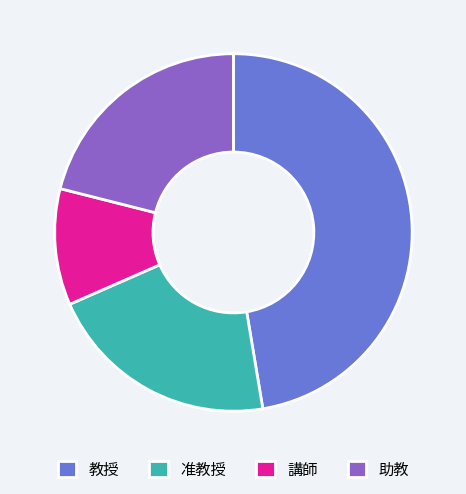

Between 教授 and 准教授, which is larger?

教授